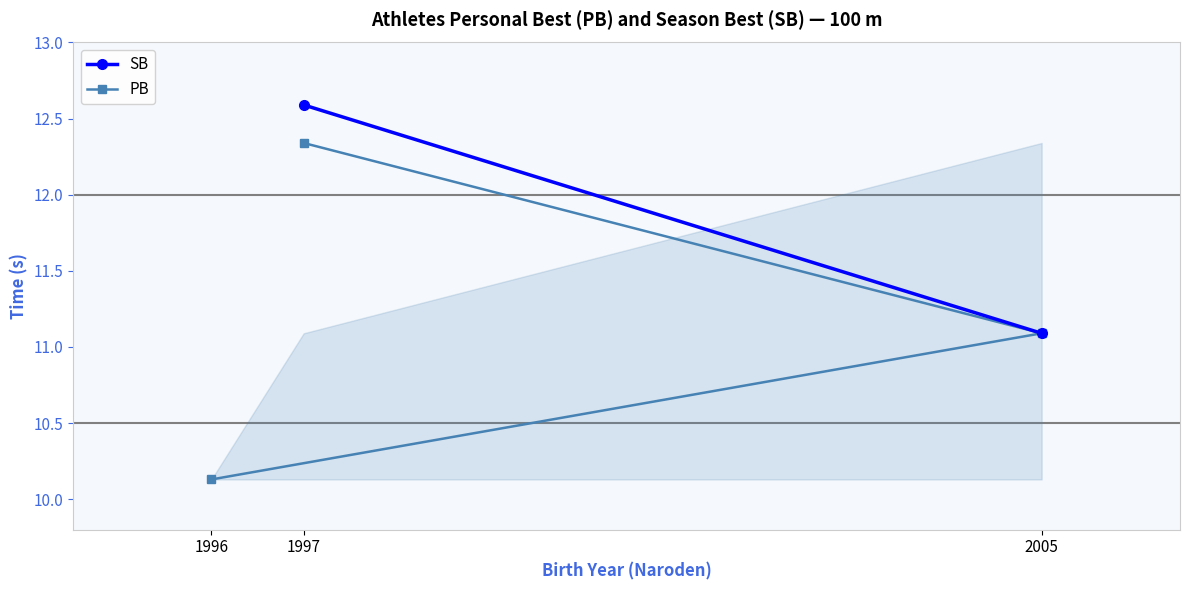

Where is PB nearest to the value 11?

2005